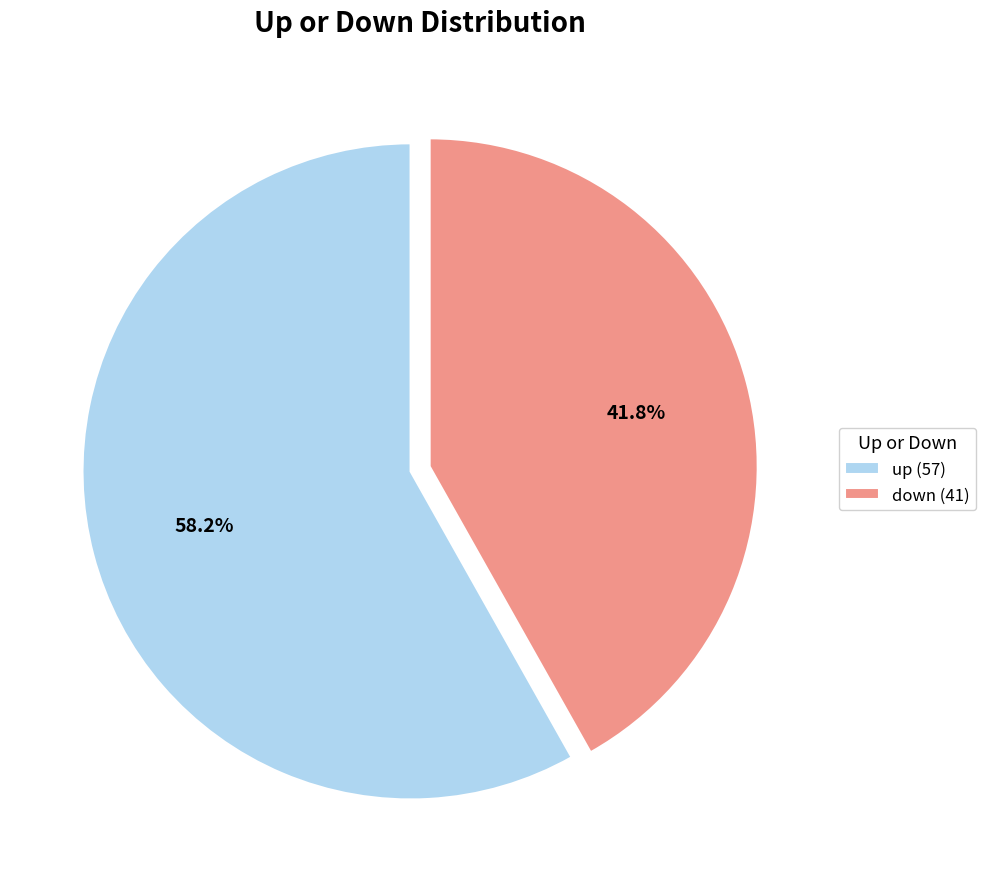

What percentage is the up slice, to the nearest percent?

58%